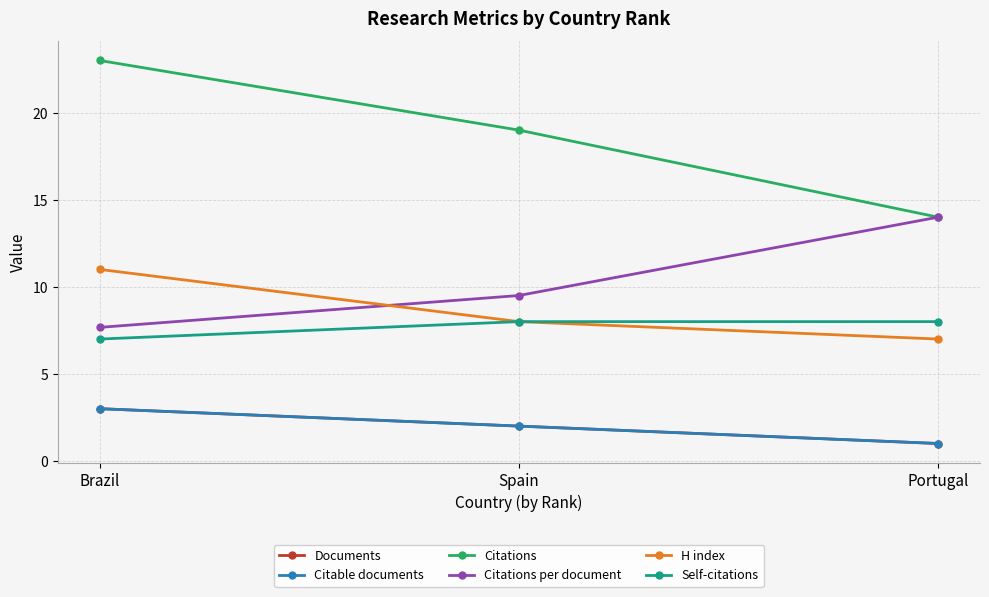

Does the chart have visible grid lines?

Yes